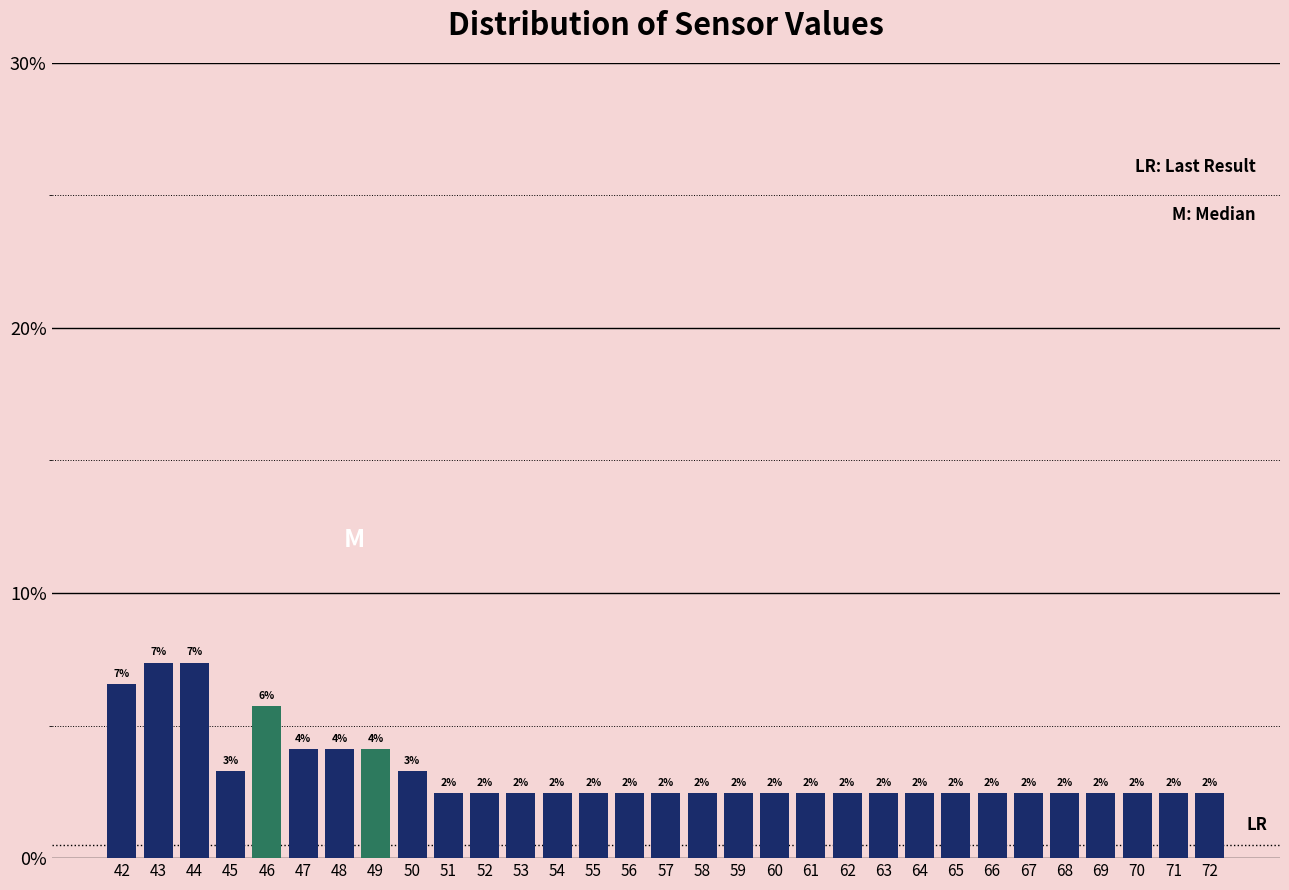

Are the bars horizontal?

No